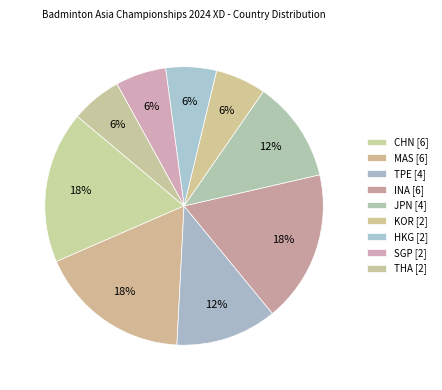

Is there a majority slice in this chart?

No